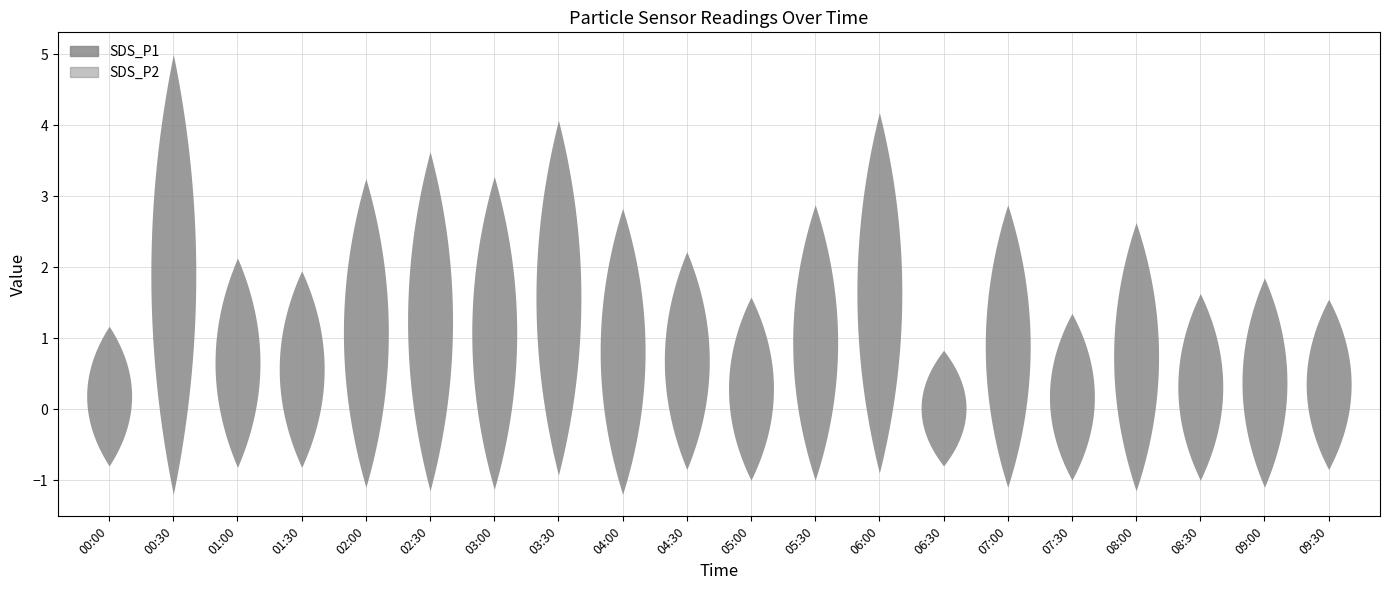

Reading left to right, transcribe all the data shown in this chart.

SDS_P1: 00:00=1.2	00:30=5.0	01:00=2.1	01:30=1.9	02:00=3.2	02:30=3.6	03:00=3.3	03:30=4.1	04:00=2.8	04:30=2.2	05:00=1.6	05:30=2.9	06:00=4.2	06:30=0.8	07:00=2.9	07:30=1.4	08:00=2.6	08:30=1.6	09:00=1.9	09:30=1.6
SDS_P2: 00:00=0.8	00:30=1.2	01:00=0.8	01:30=0.8	02:00=1.1	02:30=1.1	03:00=1.1	03:30=0.9	04:00=1.2	04:30=0.8	05:00=1.0	05:30=1.0	06:00=0.9	06:30=0.8	07:00=1.1	07:30=1.0	08:00=1.1	08:30=1.0	09:00=1.1	09:30=0.8